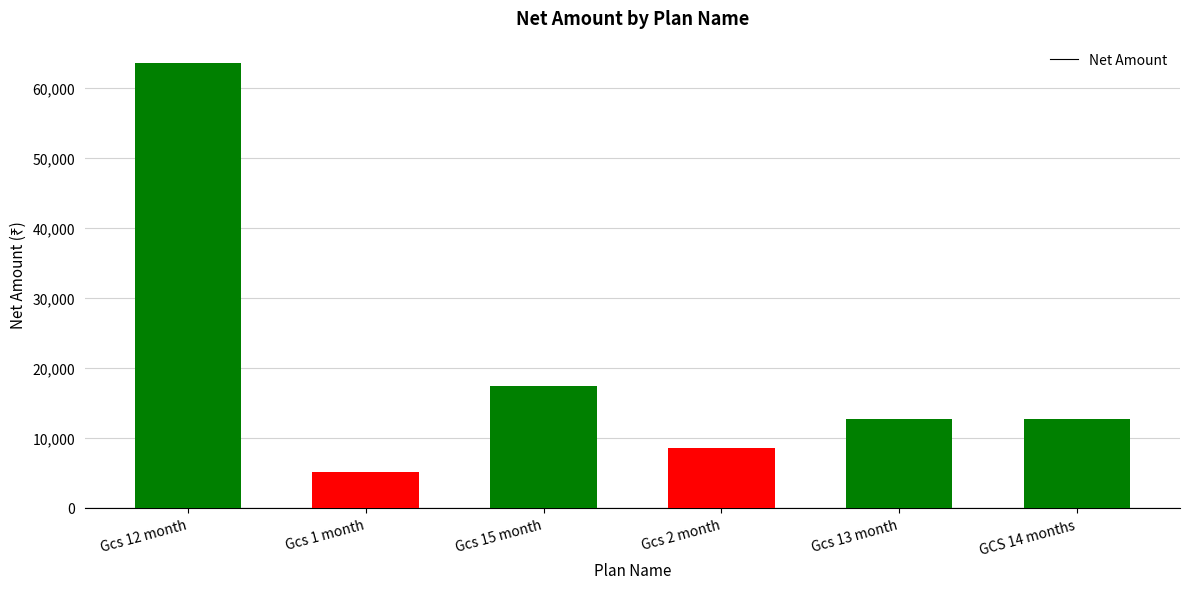

Where is the data nearest to the value 34322?

Gcs 15 month